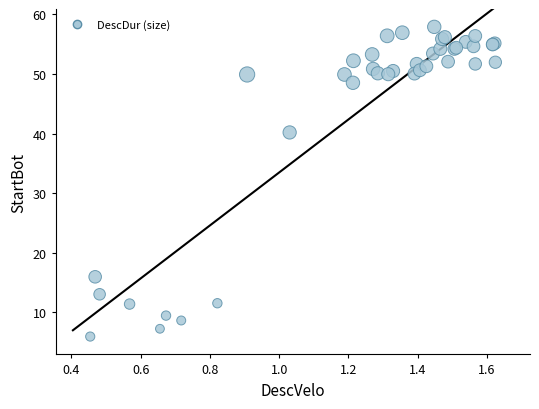

What Y value in the scatter plot is closest to 31?

40.2